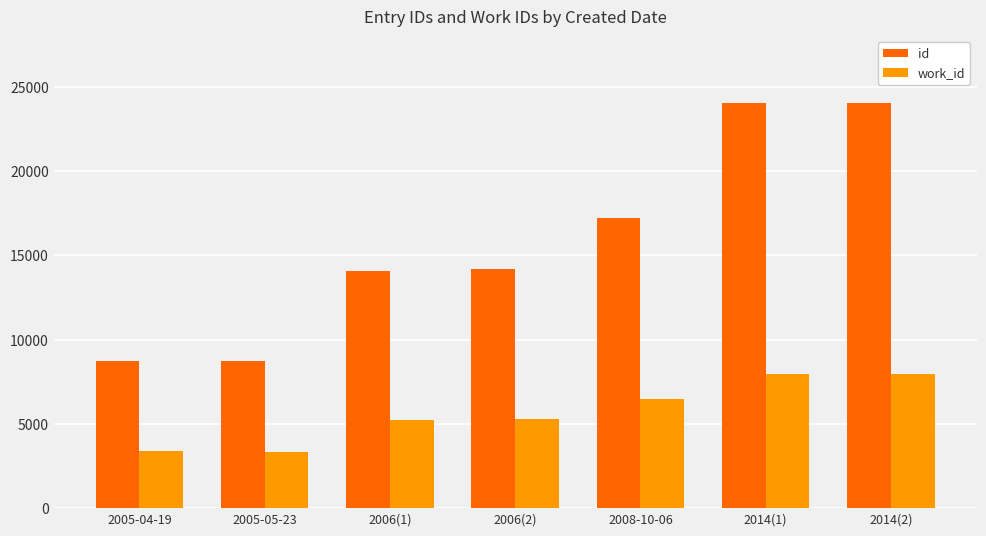

How many data points in id are less than 14206?

3